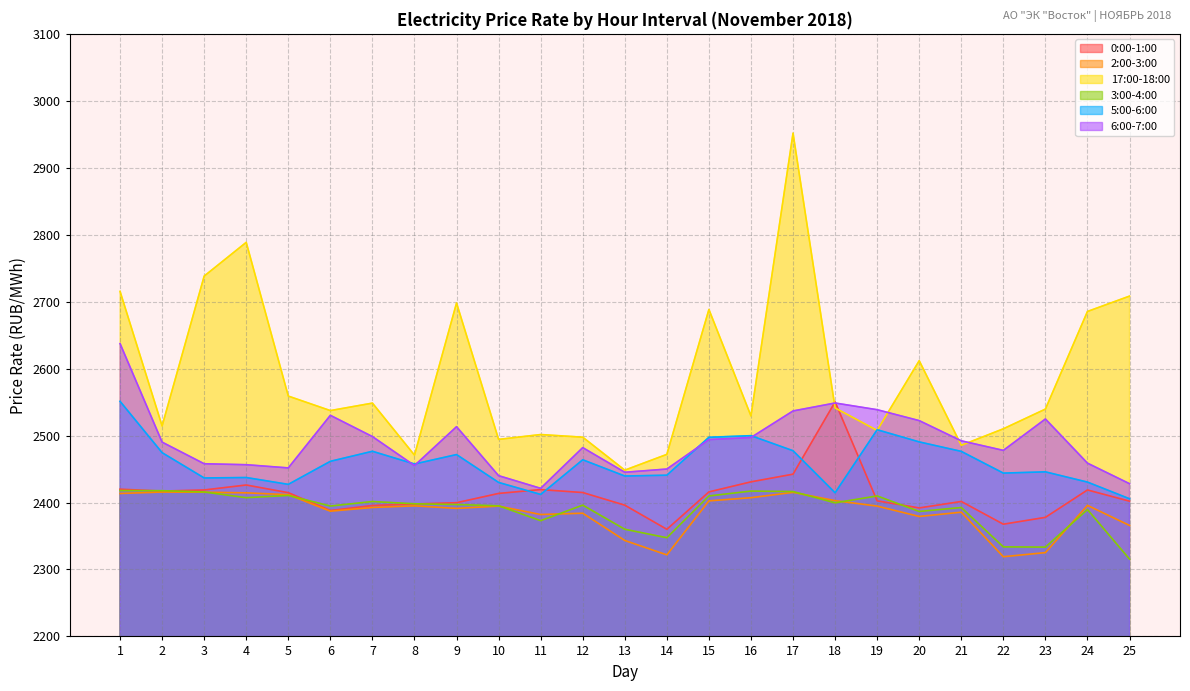

At which category is the sum across all series the highest?

17